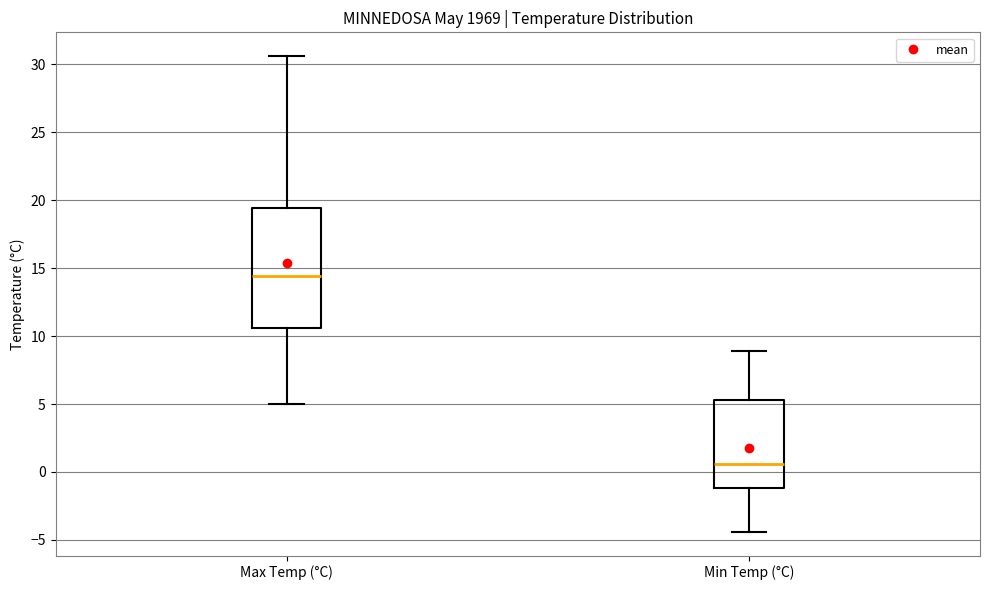

Reading left to right, read every box against the y-axis: the position of its median line, the range the box covers, and the ends of its whiskers. The values are not printed on the chart, so give them approximately, as read against the axis.

Max Temp (°C): median 14.5, box 10.5 to 19.5, whiskers 5.0 to 30.5
Min Temp (°C): median 0.5, box -1.0 to 5.5, whiskers -4.5 to 9.0